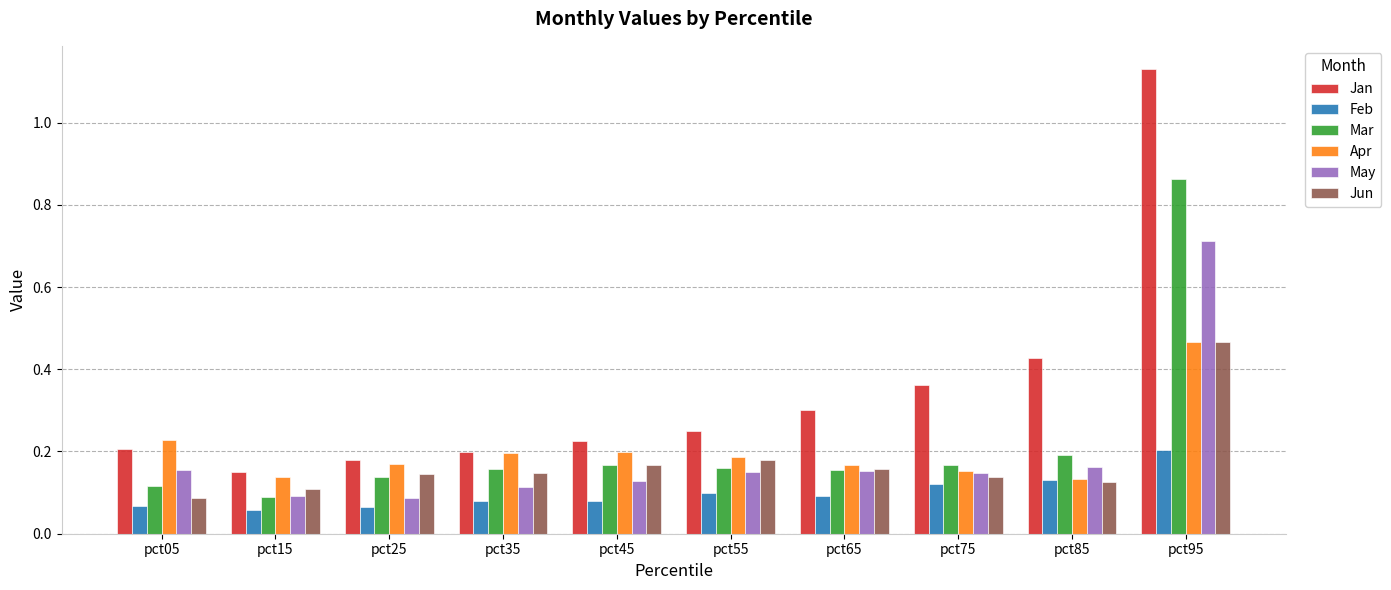

Which series has the largest total across all categories?

Jan